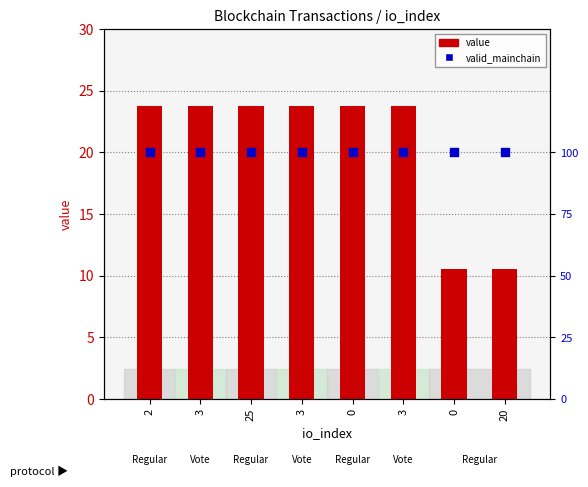

Which series has the largest Y range (max minus min)?

value